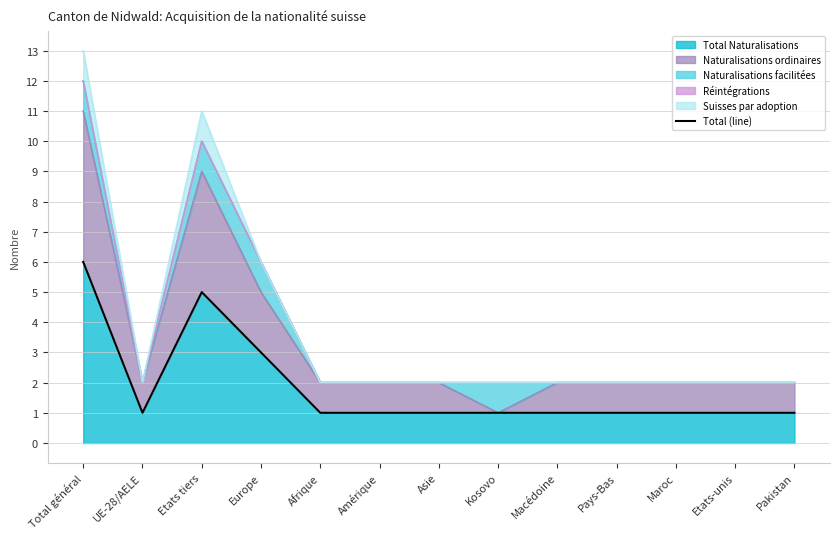

What is the label of the 6th point from the right?

Kosovo